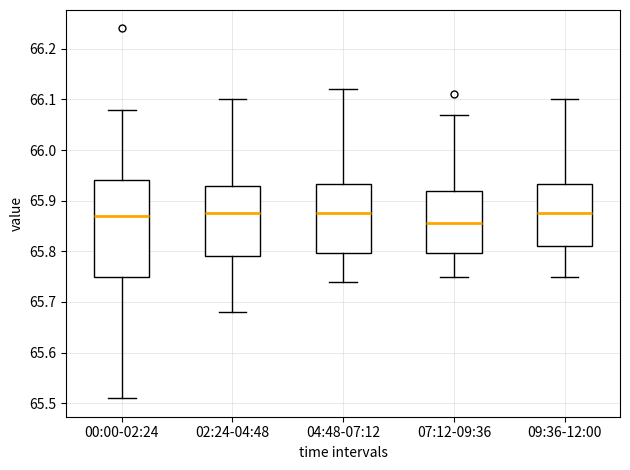

Where does the lower whisker of the box for 04:48-07:12 end on the y-axis? The values are not printed on the chart, so give them approximately, as read against the axis.

65.74